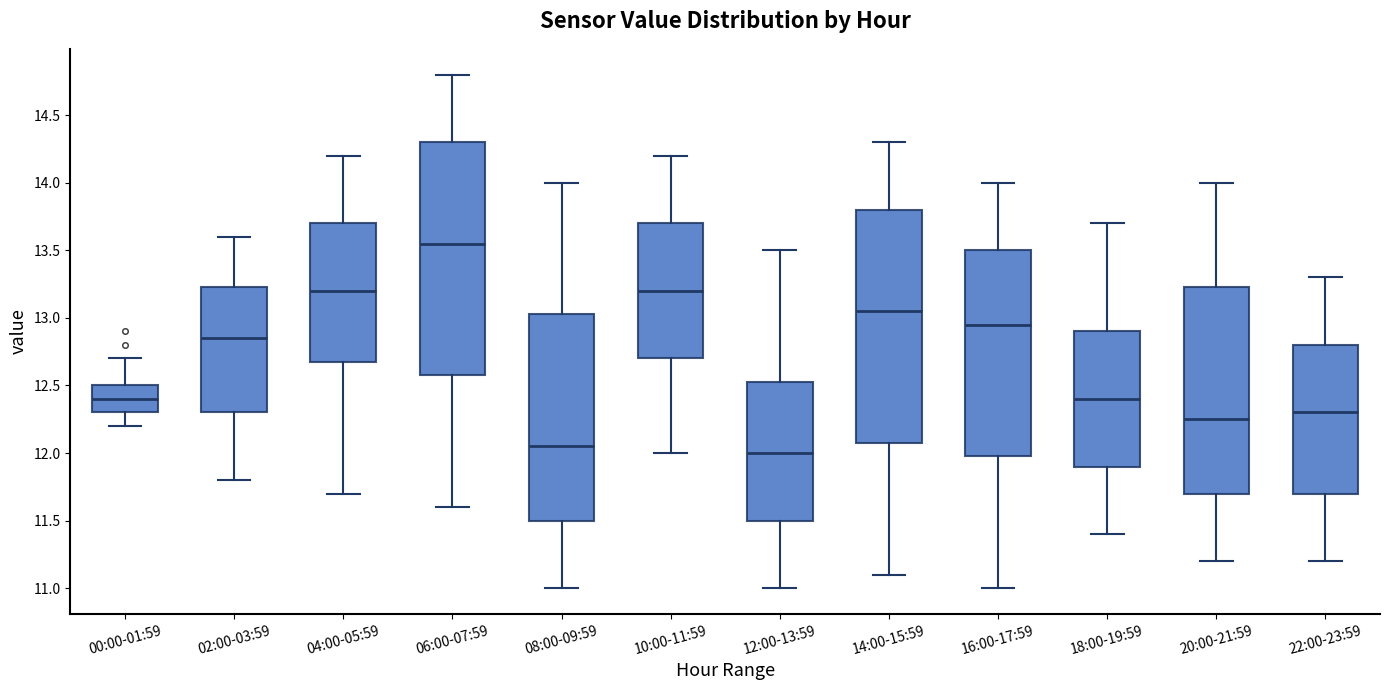

Reading left to right, transcribe this box plot: for each box, give where its median line is, the range the box spans, and where its two whiskers end, as read against the y-axis. The values are not printed on the chart, so give them approximately, as read against the axis.

00:00-01:59: median 12.40, box 12.30 to 12.50, whiskers 12.20 to 12.70
02:00-03:59: median 12.85, box 12.30 to 13.25, whiskers 11.80 to 13.60
04:00-05:59: median 13.20, box 12.70 to 13.70, whiskers 11.70 to 14.20
06:00-07:59: median 13.55, box 12.60 to 14.30, whiskers 11.60 to 14.80
08:00-09:59: median 12.05, box 11.50 to 13.05, whiskers 11.00 to 14.00
10:00-11:59: median 13.20, box 12.70 to 13.70, whiskers 12.00 to 14.20
12:00-13:59: median 12.00, box 11.50 to 12.55, whiskers 11.00 to 13.50
14:00-15:59: median 13.05, box 12.10 to 13.80, whiskers 11.10 to 14.30
16:00-17:59: median 12.95, box 12.00 to 13.50, whiskers 11.00 to 14.00
18:00-19:59: median 12.40, box 11.90 to 12.90, whiskers 11.40 to 13.70
20:00-21:59: median 12.25, box 11.70 to 13.25, whiskers 11.20 to 14.00
22:00-23:59: median 12.30, box 11.70 to 12.80, whiskers 11.20 to 13.30